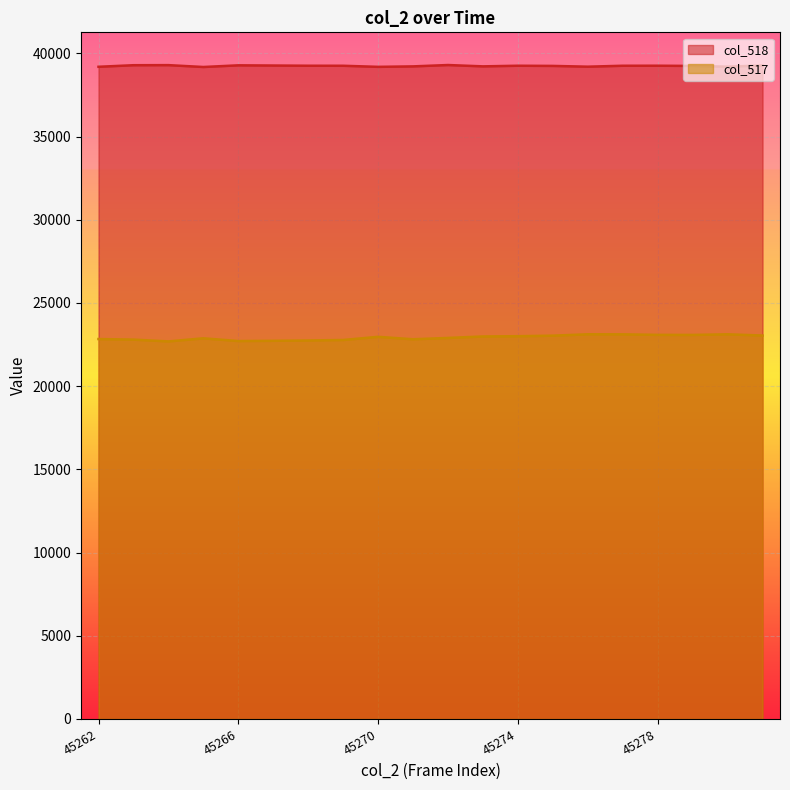

True or false: col_517 and col_518 intersect in this chart.

False